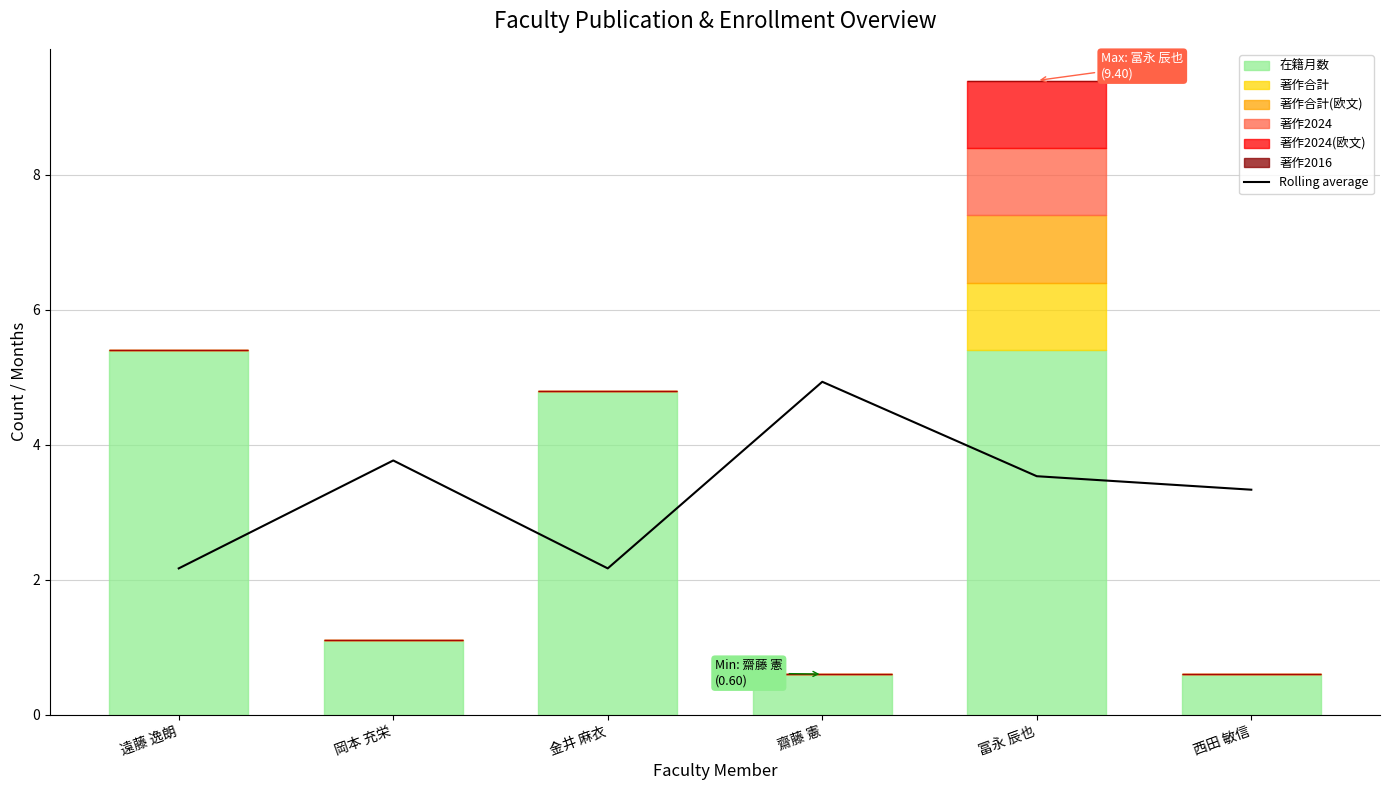

The chart shows a value of 3.8 at 岡本 充栄. True or false?

True